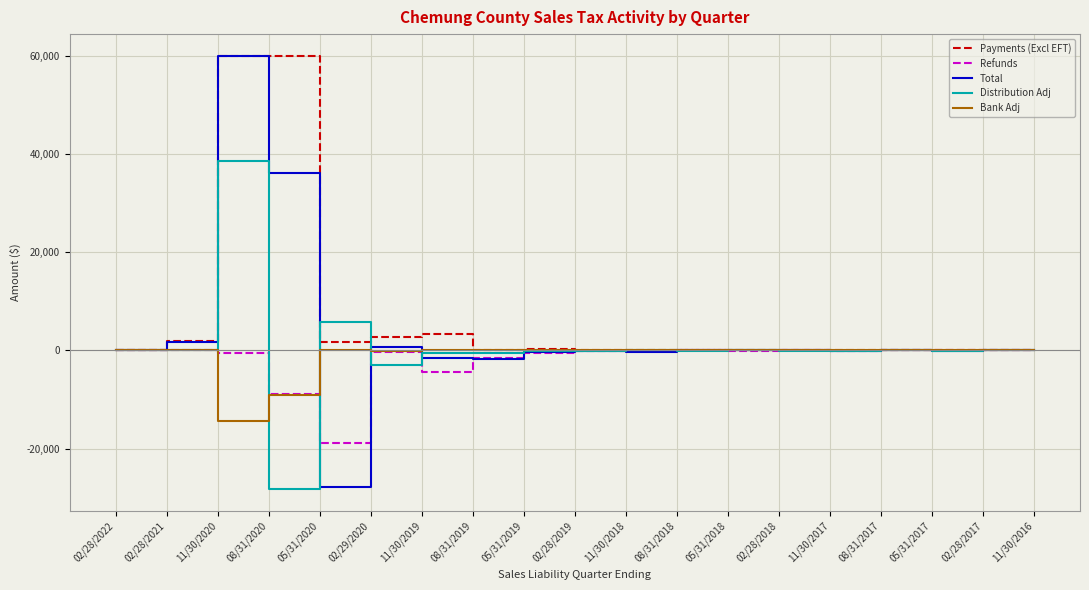

How many series are shown in this chart?

5